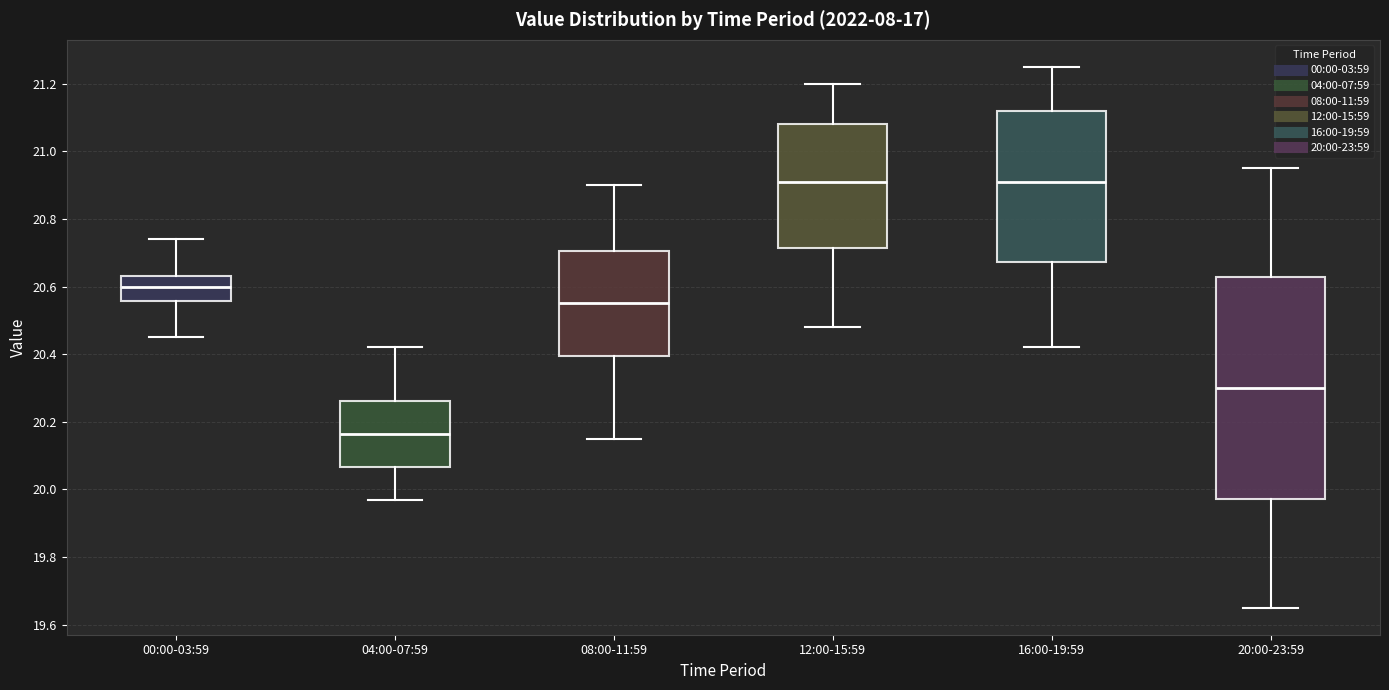

Where does the median line of the box for 20:00-23:59 sit on the y-axis? The values are not printed on the chart, so give them approximately, as read against the axis.

20.30